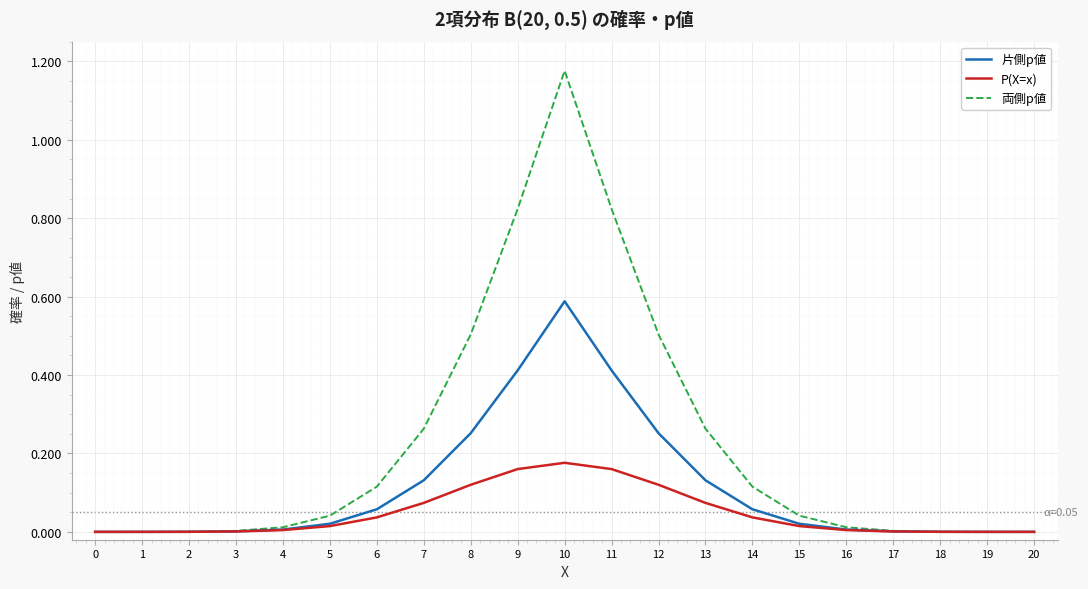

Rank the series by their maximum value, from highest to lowest.

両側p値, 片側p値, P(X=x)